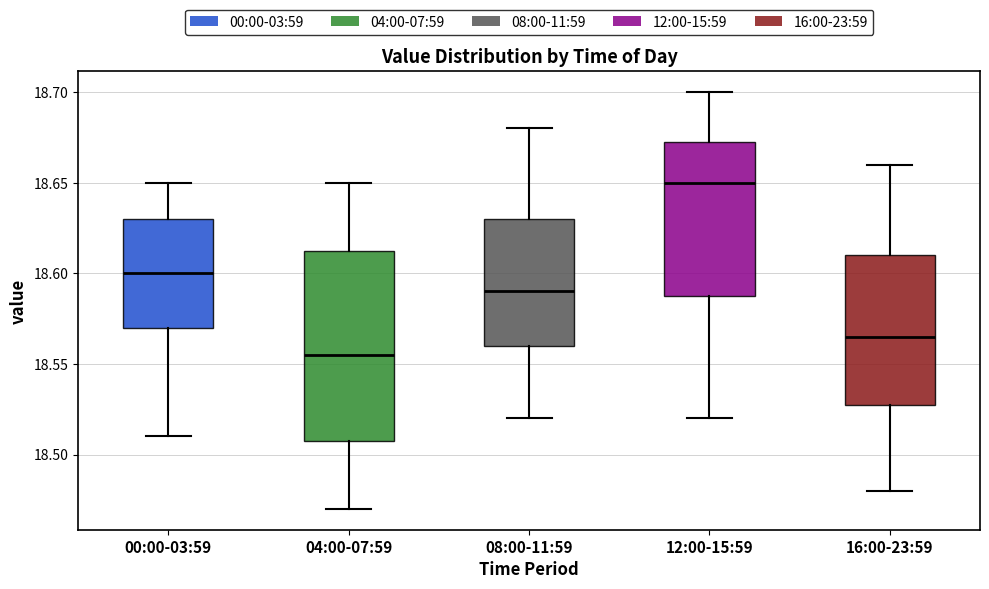

Which box is the tallest, from its lower edge to its upper edge?

04:00-07:59